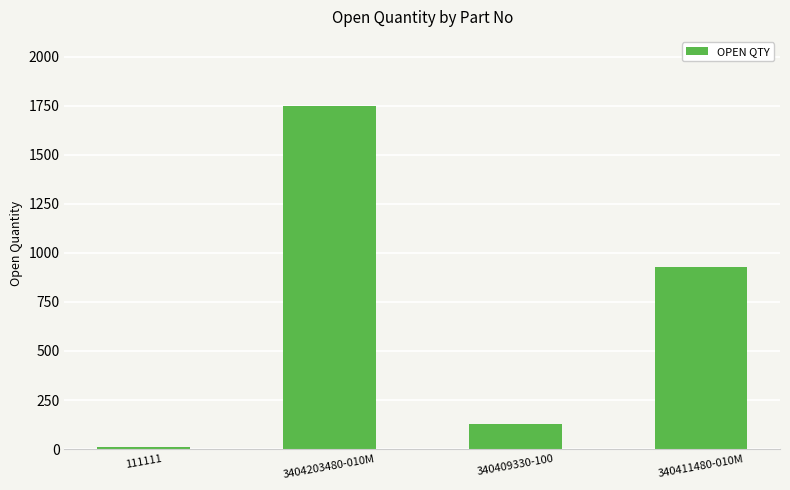

Rank the categories by value from lowest to highest.

111111, 340409330-100, 340411480-010M, 3404203480-010M